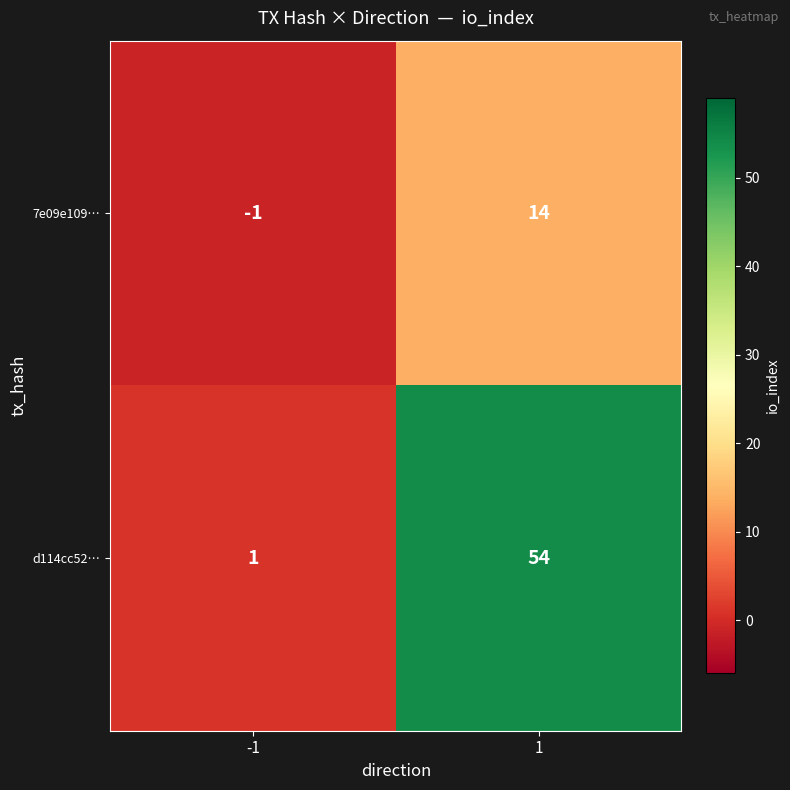

What is the sum of all 7e09e109… values?

13